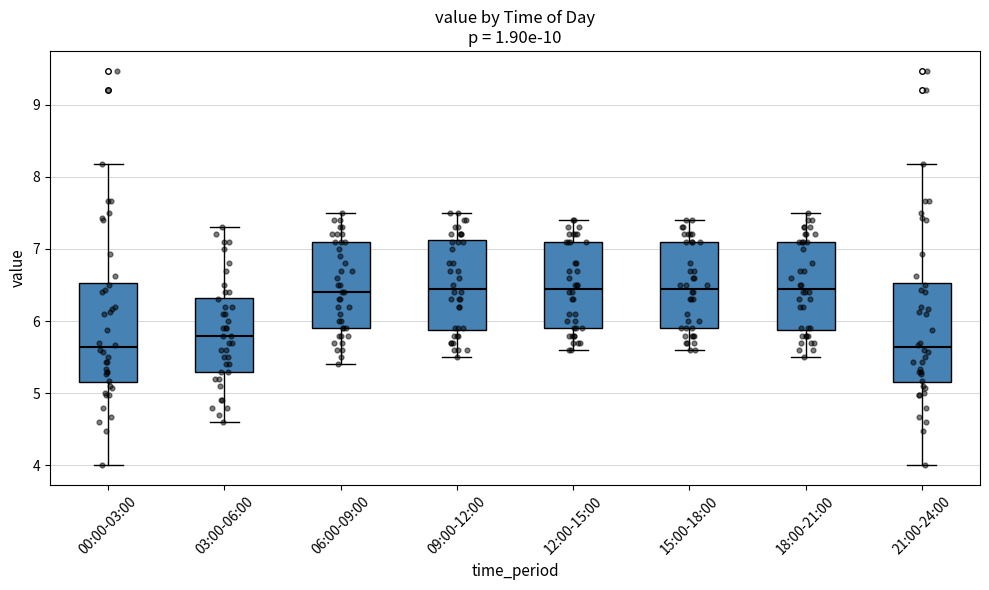

Reading left to right, transcribe this box plot: for each box, give where its median line is, the range the box spans, and where its two whiskers end, as read against the y-axis. The values are not printed on the chart, so give them approximately, as read against the axis.

00:00-03:00: median 5.6, box 5.2 to 6.5, whiskers 4.0 to 8.2
03:00-06:00: median 5.8, box 5.3 to 6.3, whiskers 4.6 to 7.3
06:00-09:00: median 6.4, box 5.9 to 7.1, whiskers 5.4 to 7.5
09:00-12:00: median 6.5, box 5.9 to 7.1, whiskers 5.5 to 7.5
12:00-15:00: median 6.5, box 5.9 to 7.1, whiskers 5.6 to 7.4
15:00-18:00: median 6.5, box 5.9 to 7.1, whiskers 5.6 to 7.4
18:00-21:00: median 6.5, box 5.9 to 7.1, whiskers 5.5 to 7.5
21:00-24:00: median 5.6, box 5.2 to 6.5, whiskers 4.0 to 8.2